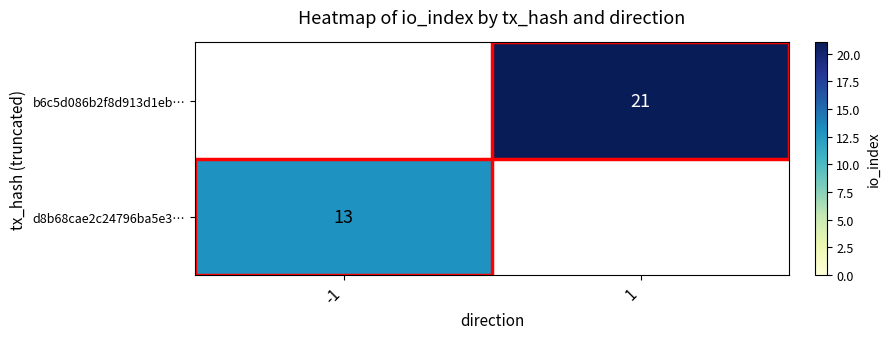

The d8b68cae2c24796ba5e3… series shows 22 at -1. True or false?

False